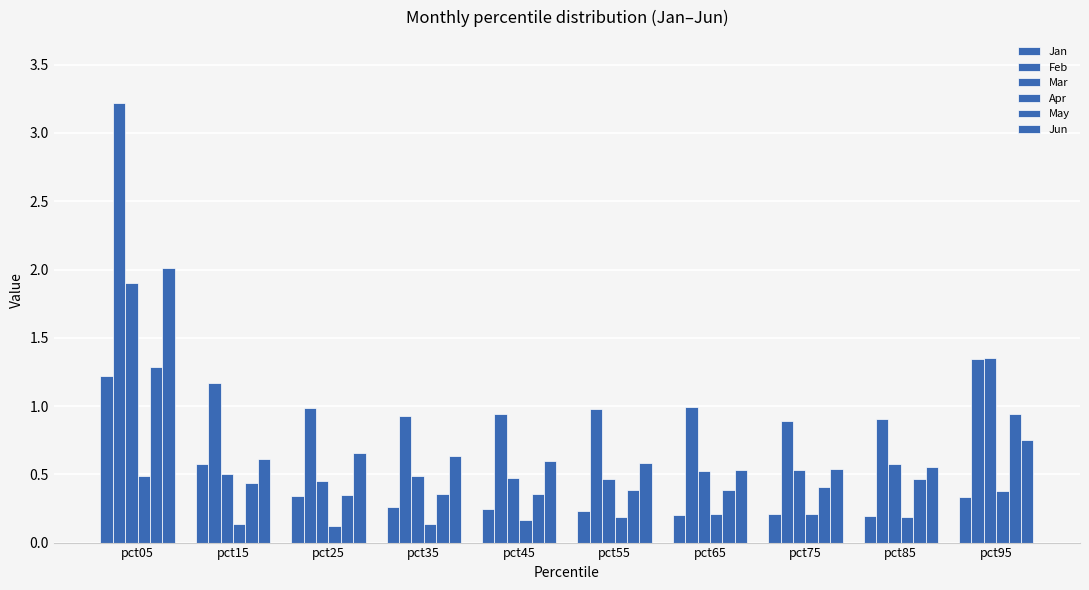

Does the chart contain stacked bars?

No